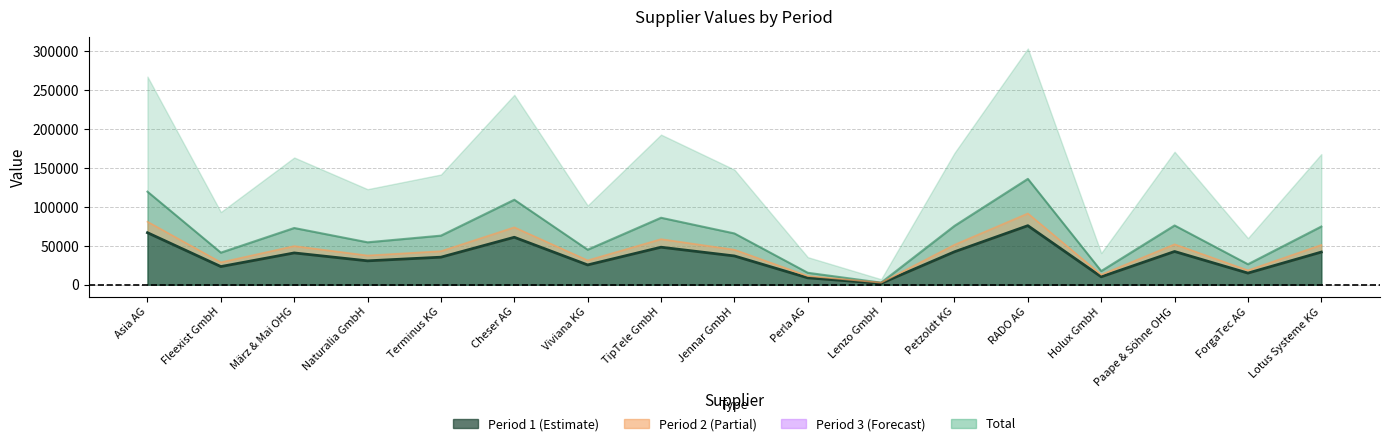

Count the number of data series in this chart.

4